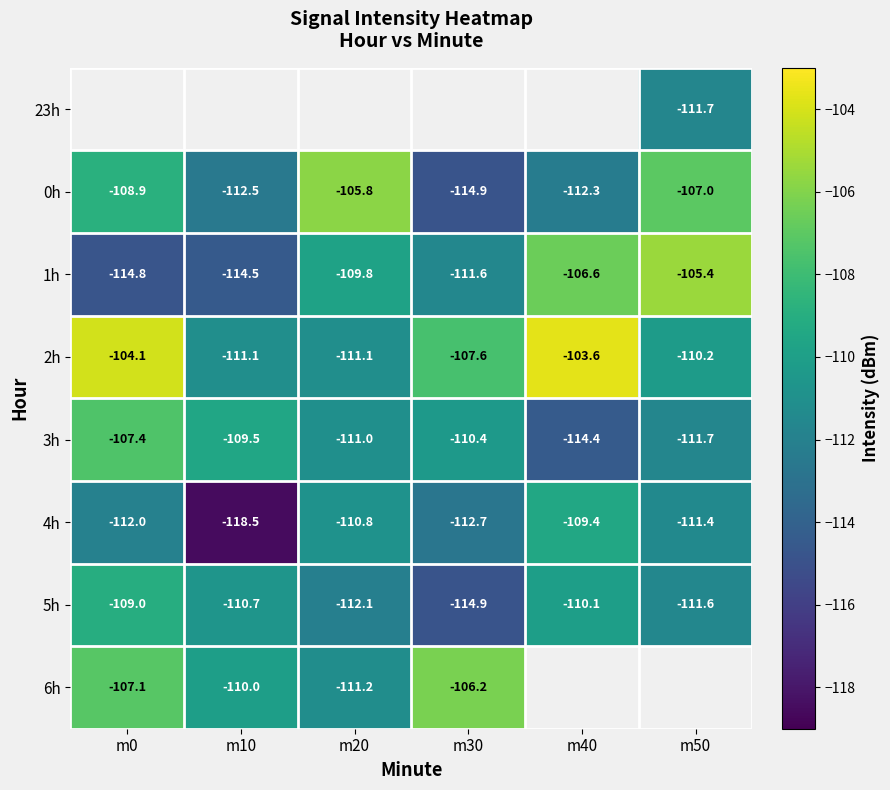

At which label does 4h reach its minimum?

m10